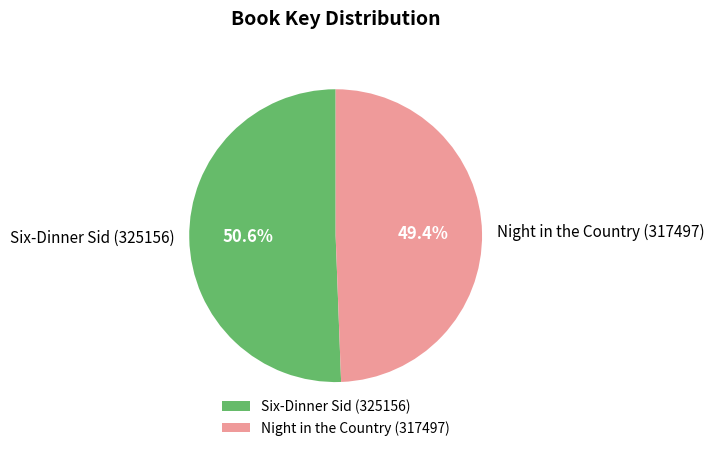

What is the majority slice?

Six-Dinner Sid (325156)